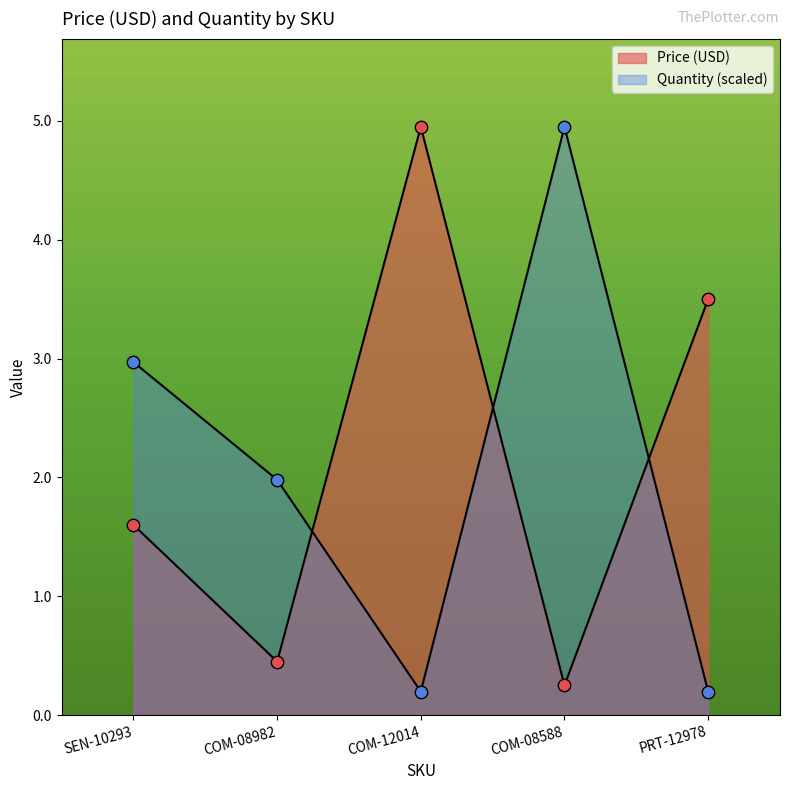

What are all the series names shown in the legend?

Price (USD), Quantity